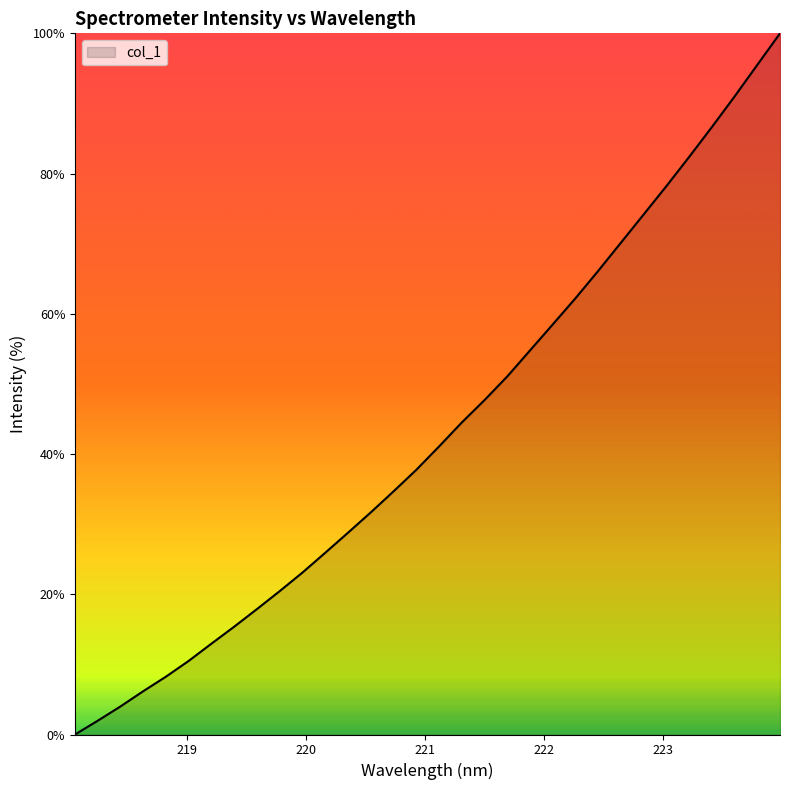

What is the difference between the maximum and minimum values?

100.0